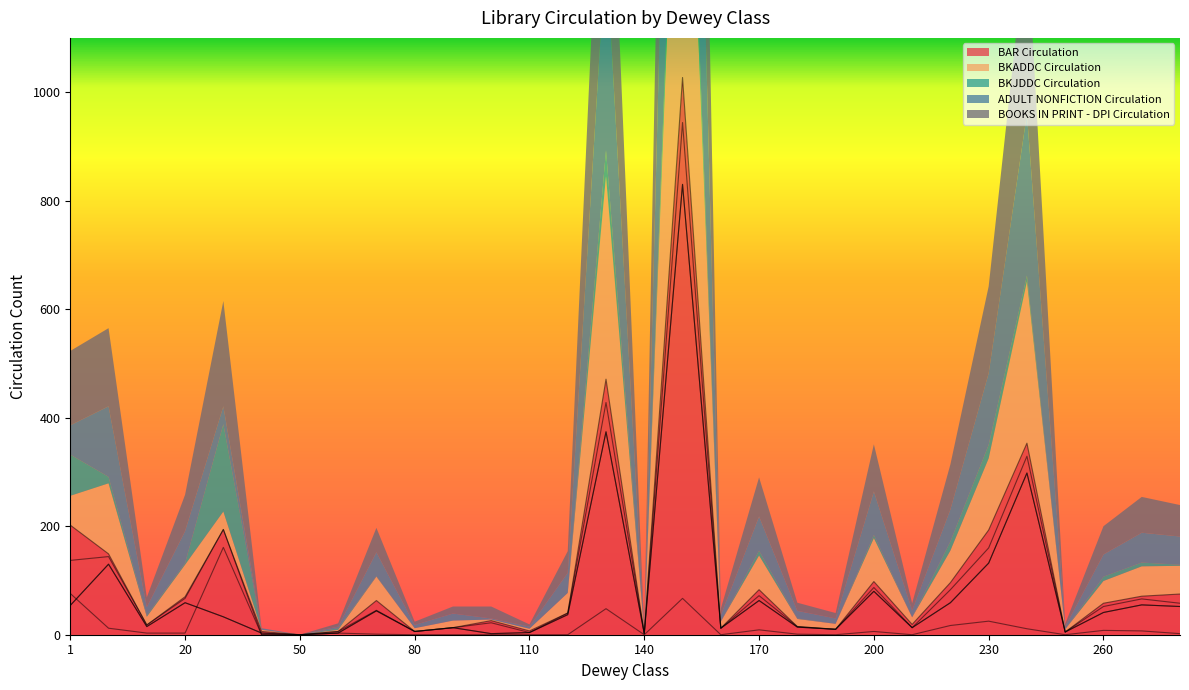

Which series has the largest range (max minus min)?

BAR Circulation